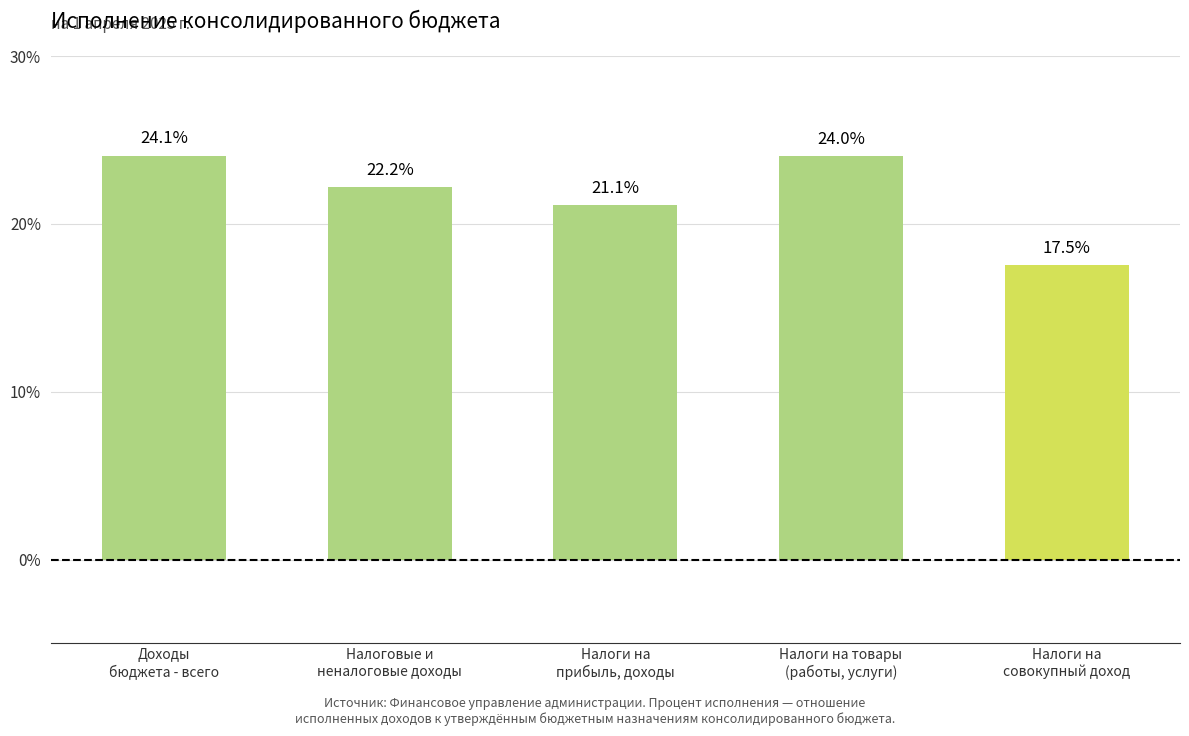

Rank the categories by value from lowest to highest.

Налоги на
совокупный доход, Налоги на
прибыль, доходы, Налоговые и
неналоговые доходы, Налоги на товары
(работы, услуги), Доходы
бюджета - всего